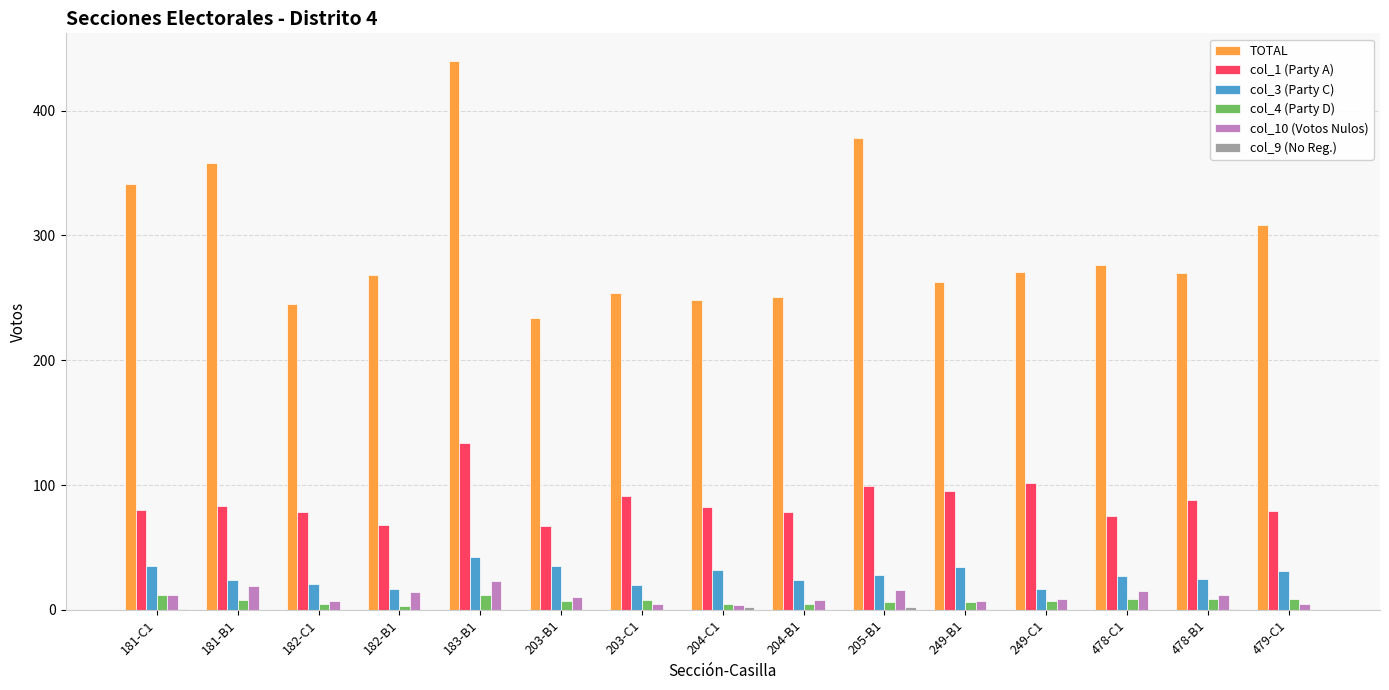

At which category is the sum across all series the highest?

183-B1